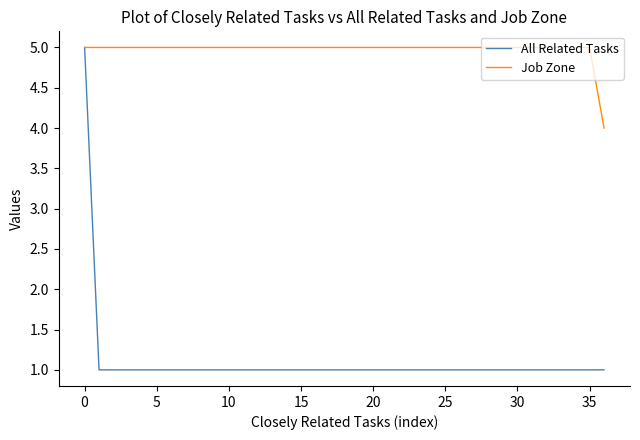

What is the lowest value of the Job Zone series?

4